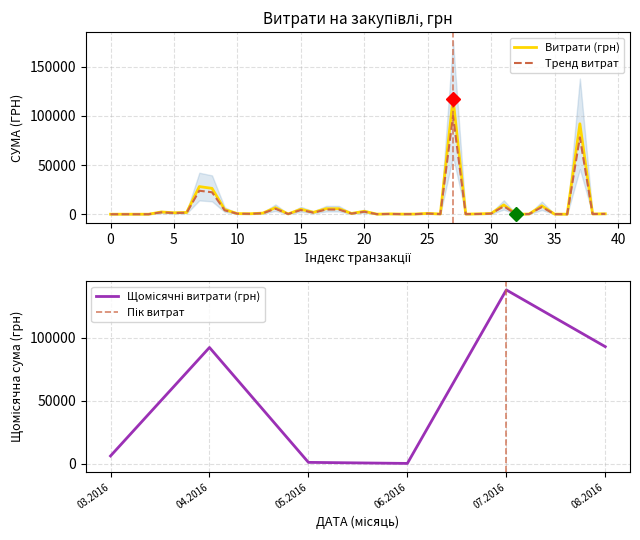

True or false: the data has more than 0 interior local peaks.

True